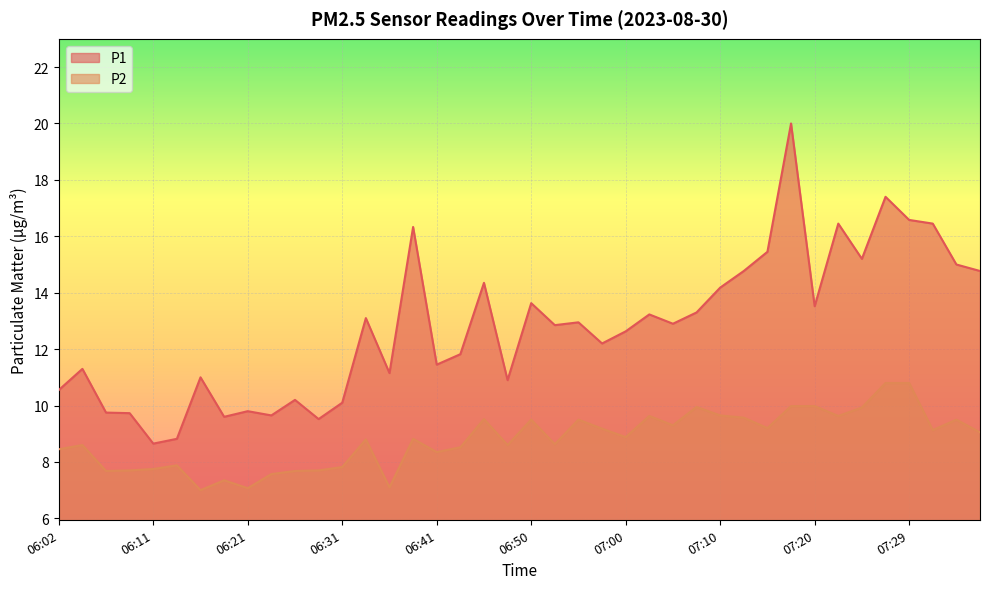

True or false: P1 and P2 cross at least once.

False